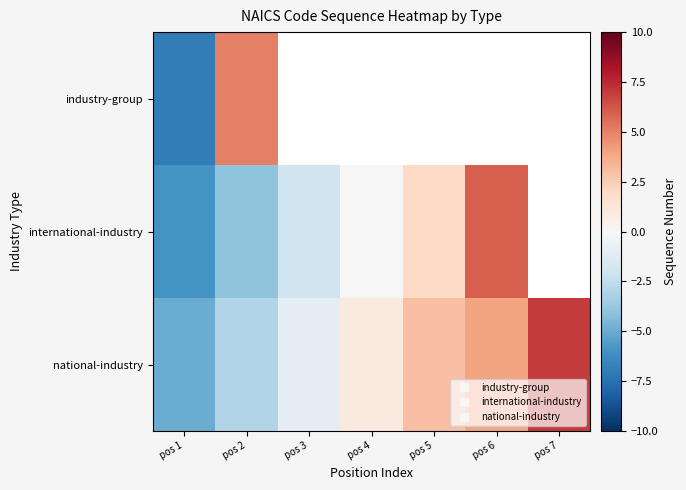

The international-industry series shows -7.2 at pos 2. True or false?

False